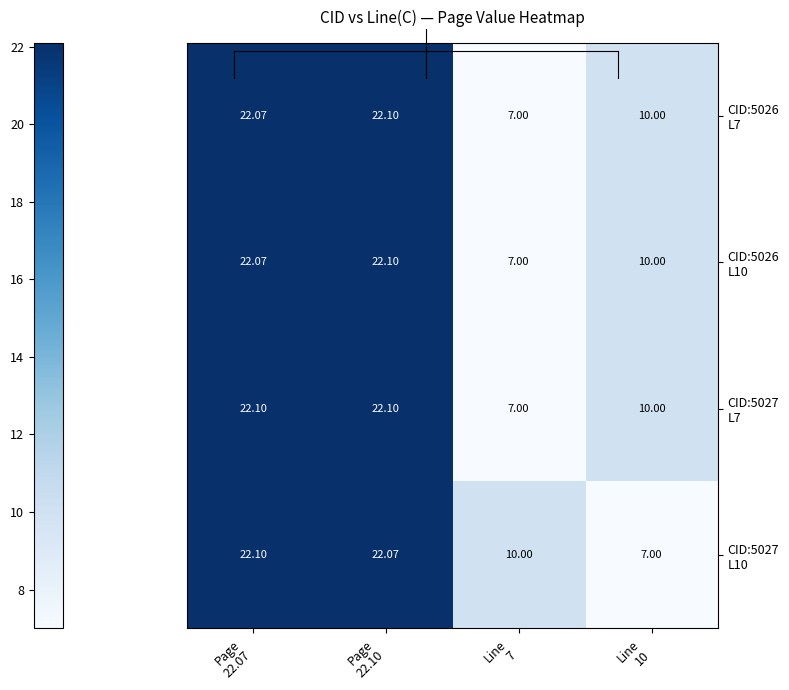

How many series are shown in this chart?

4